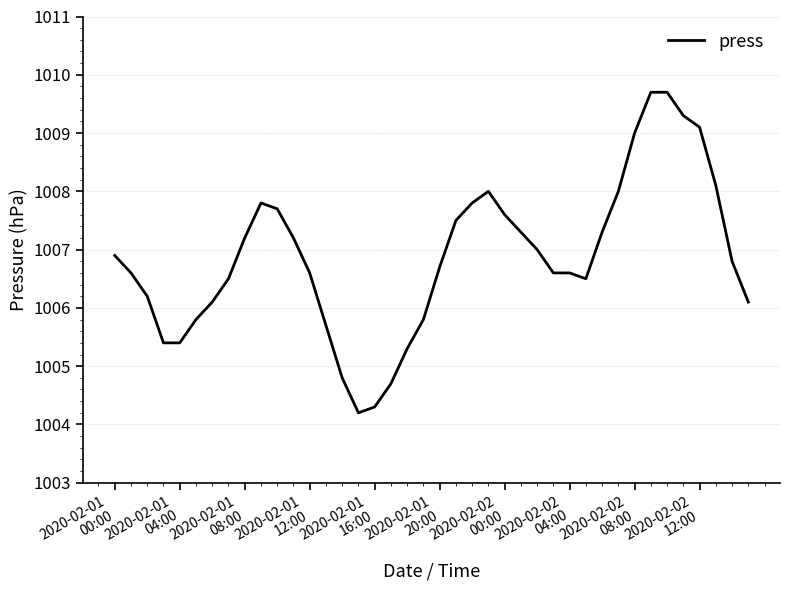

What is the difference between the maximum and minimum values?

5.5